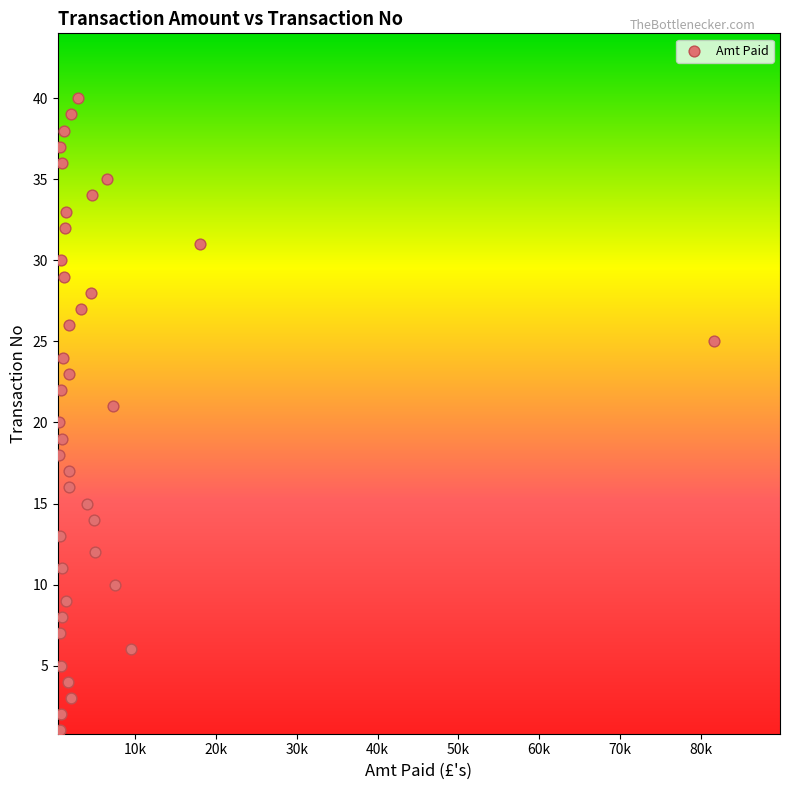

What is the range of Y values (max minus min)?

39